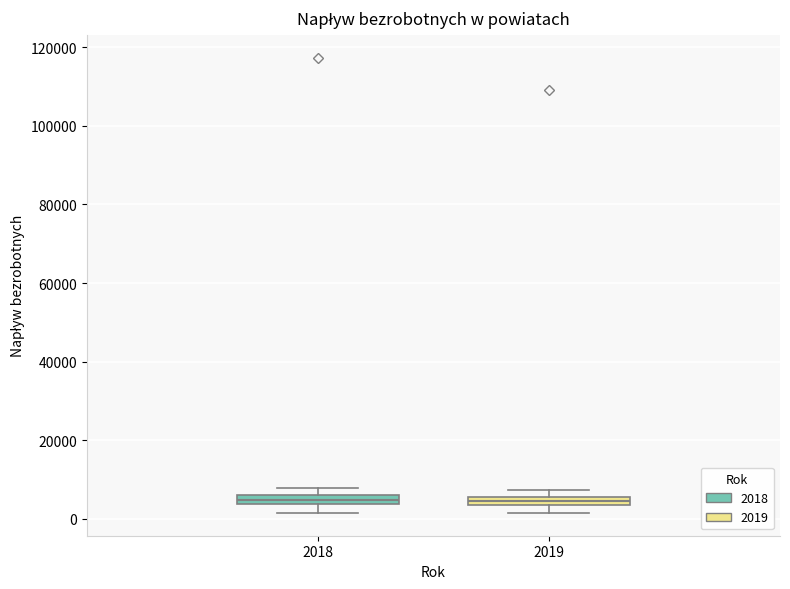

Where is the lower edge of the box at x = 2019 on the y-axis? The values are not printed on the chart, so give them approximately, as read against the axis.

4000